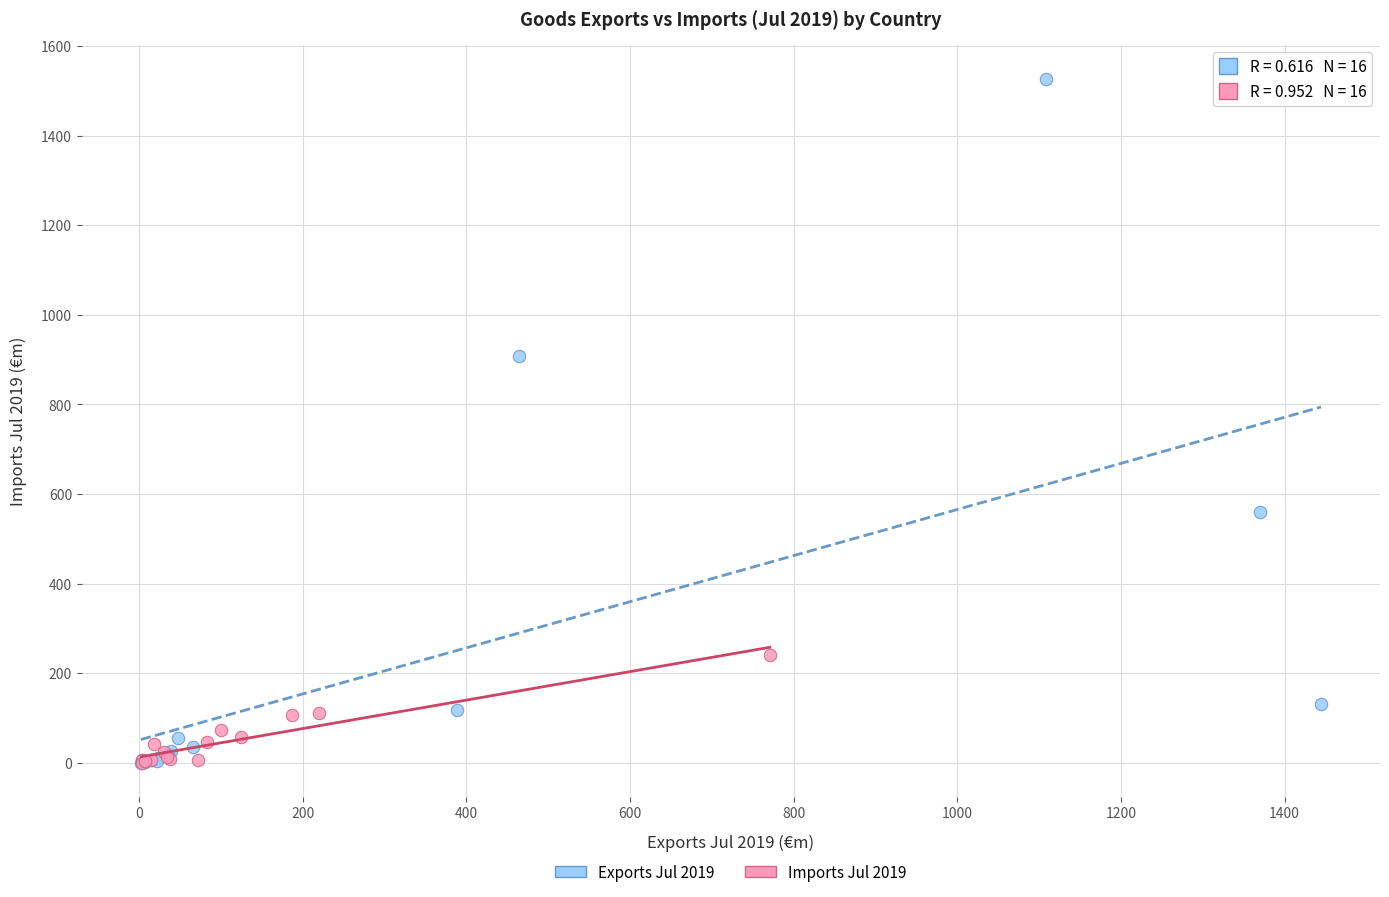

Which series contains the highest Y value?

Exports Jul 2019